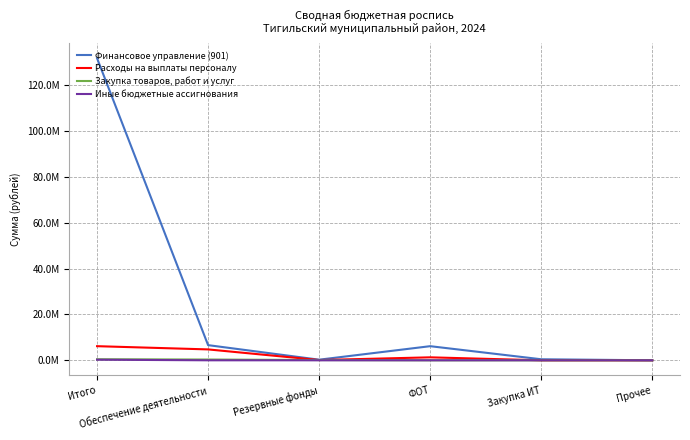

Is this an area chart (filled region under the line)?

No